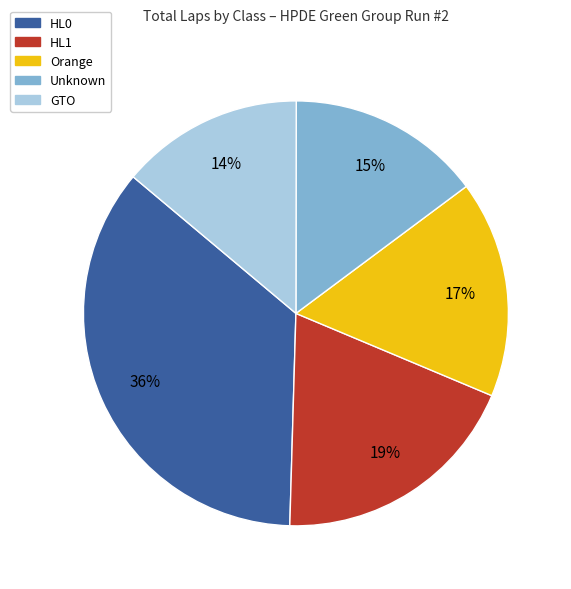

Approximately how many times larger is the value at HL1 compared to Unknown?

1.3